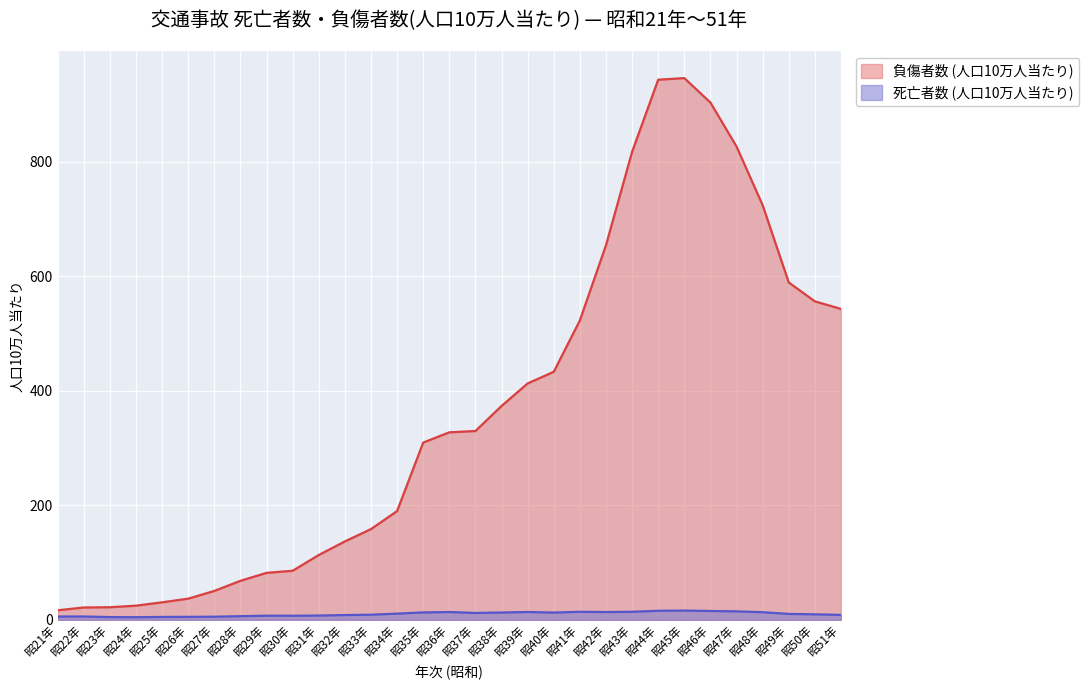

Which series has the widest spread of values?

負傷者数 (人口10万人当たり)